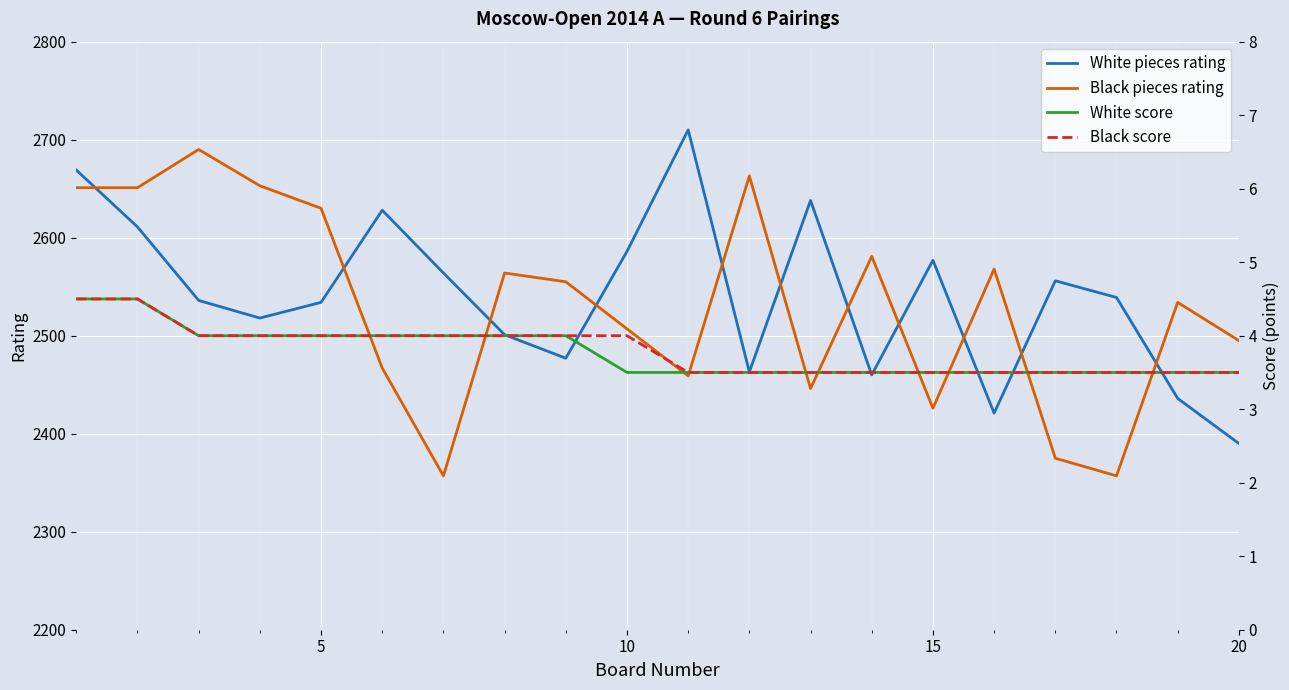

The Black score series shows 3.5 at 17. True or false?

True